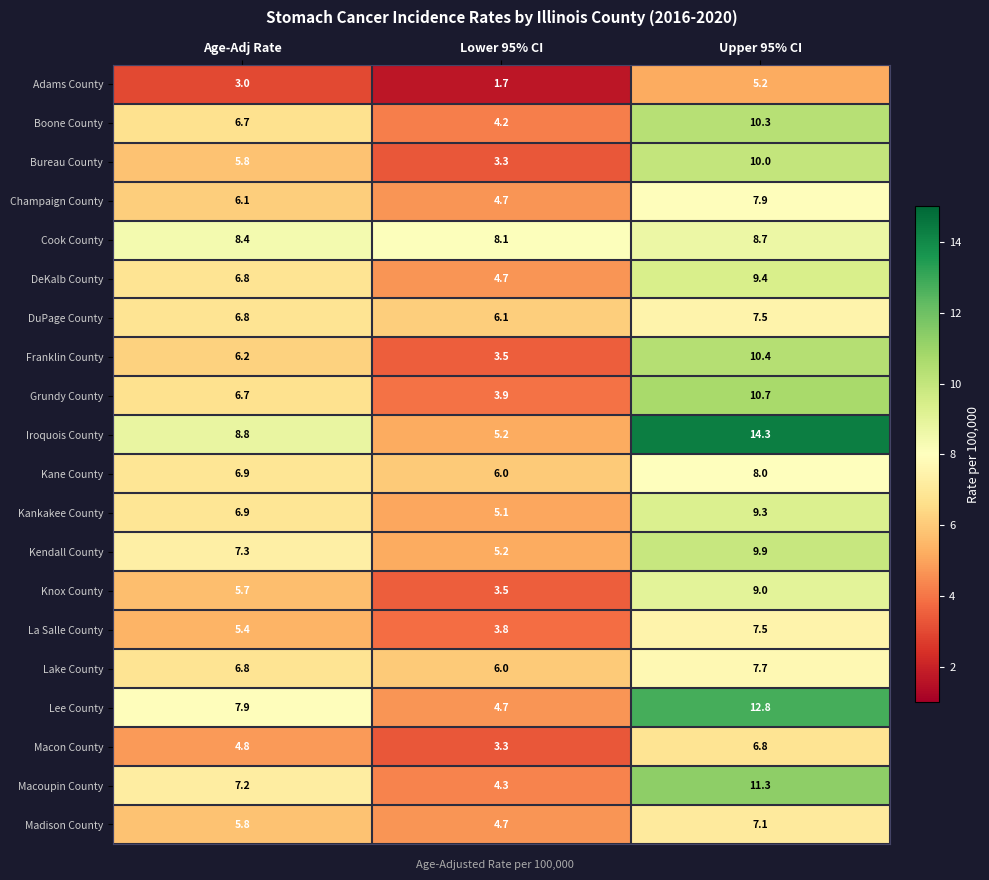

What is the total value across all series at Lower 95% CI?

92.0